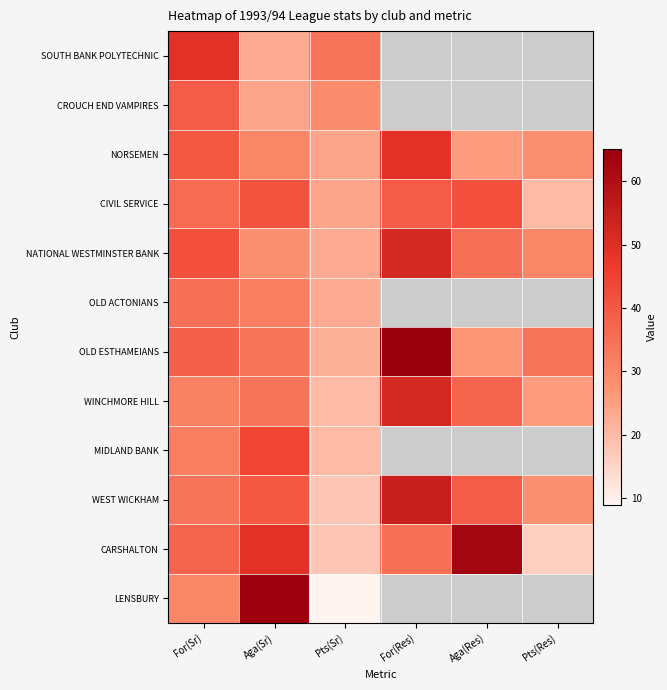

Which label corresponds to the smallest value in the chart?

For(Res)